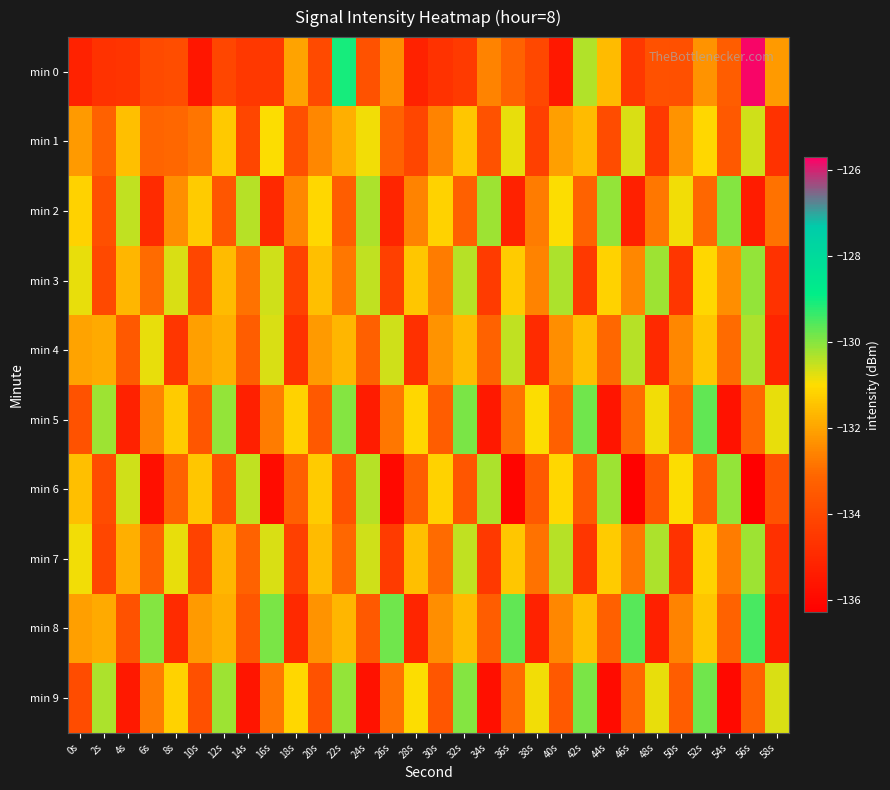

What is the greatest value displayed?

-125.8